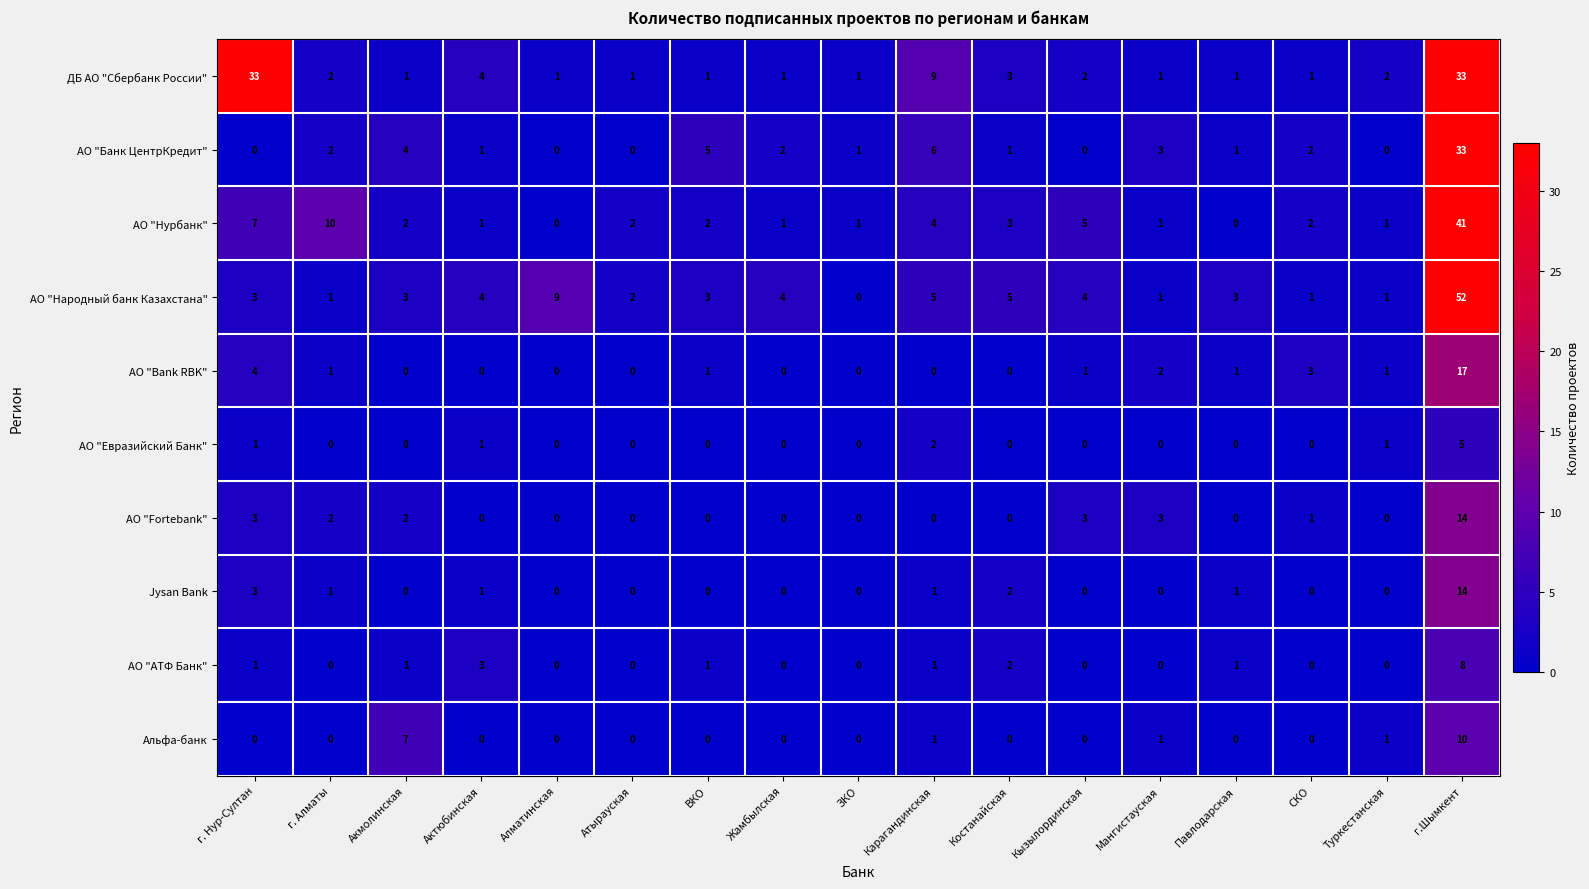

True or false: АО "Bank RBK" has a value of 2 at Павлодарская.

False